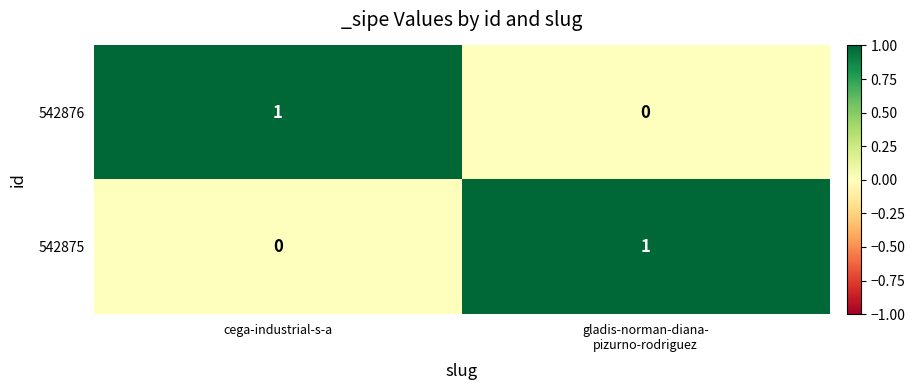

How many values in the 542875 series are below 1?

1